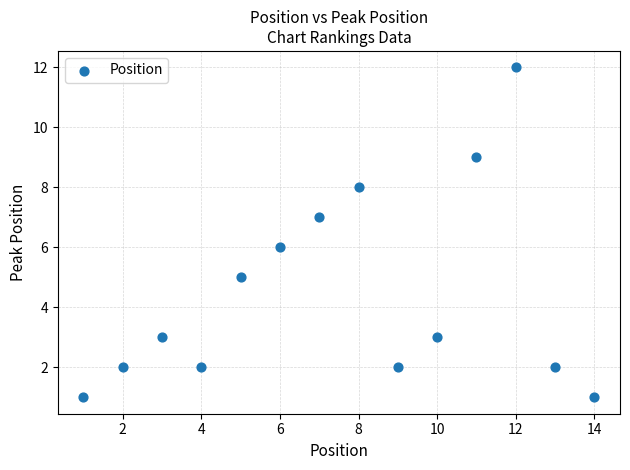

What is the range of X values (max minus min)?

13